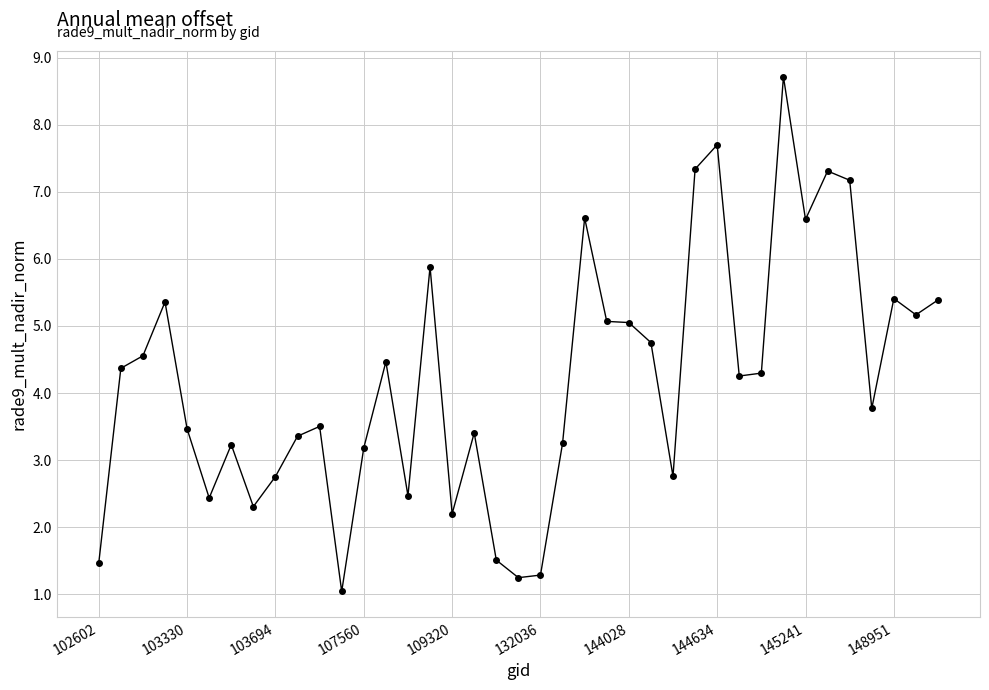

What is the greatest value displayed?

8.7